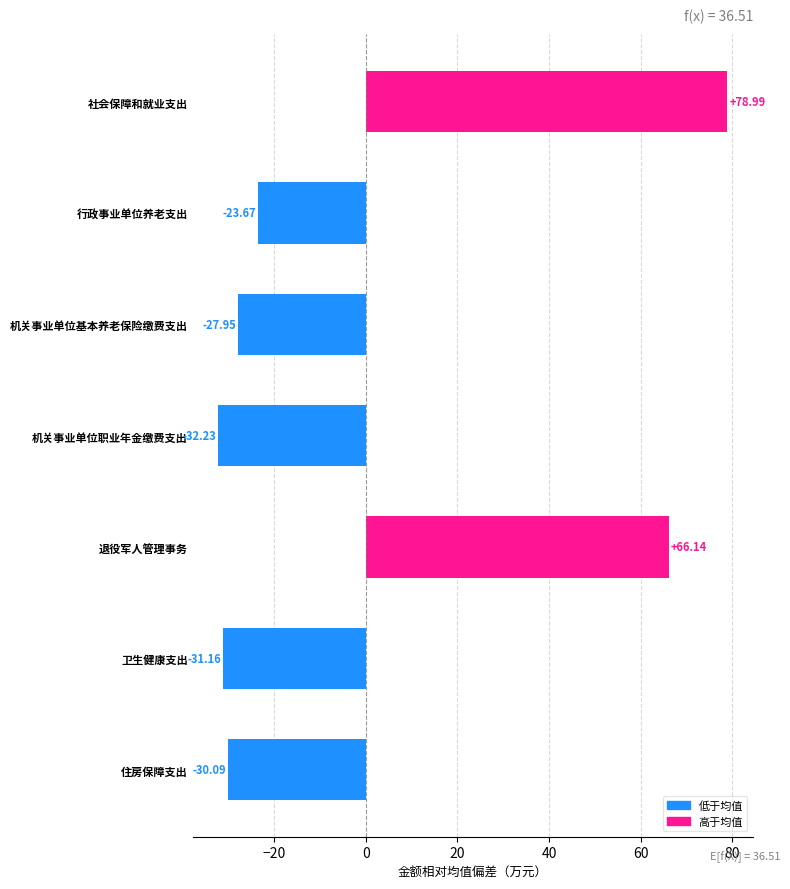

What is the label of the 1st bar from the bottom?

住房保障支出